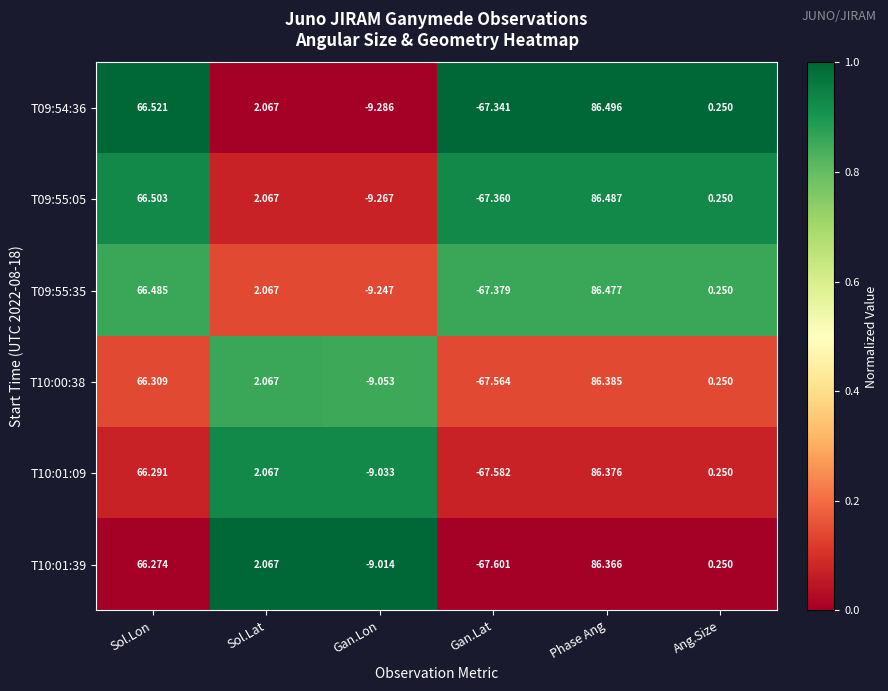

Is the value of T10:00:38 at Sol.Lon greater than the value of T10:01:39 at Gan.Lat?

Yes